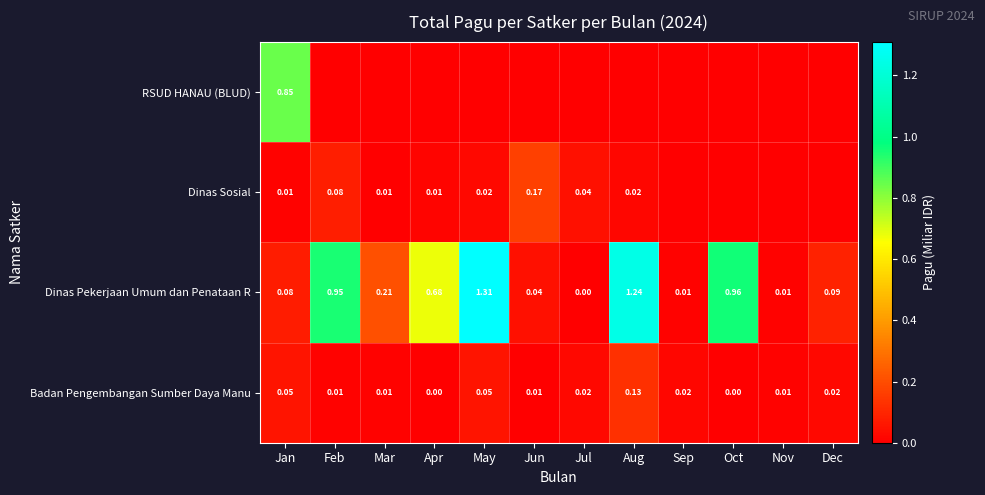

At which label does Dinas Pekerjaan Umum dan Penataan R reach its minimum?

Jul